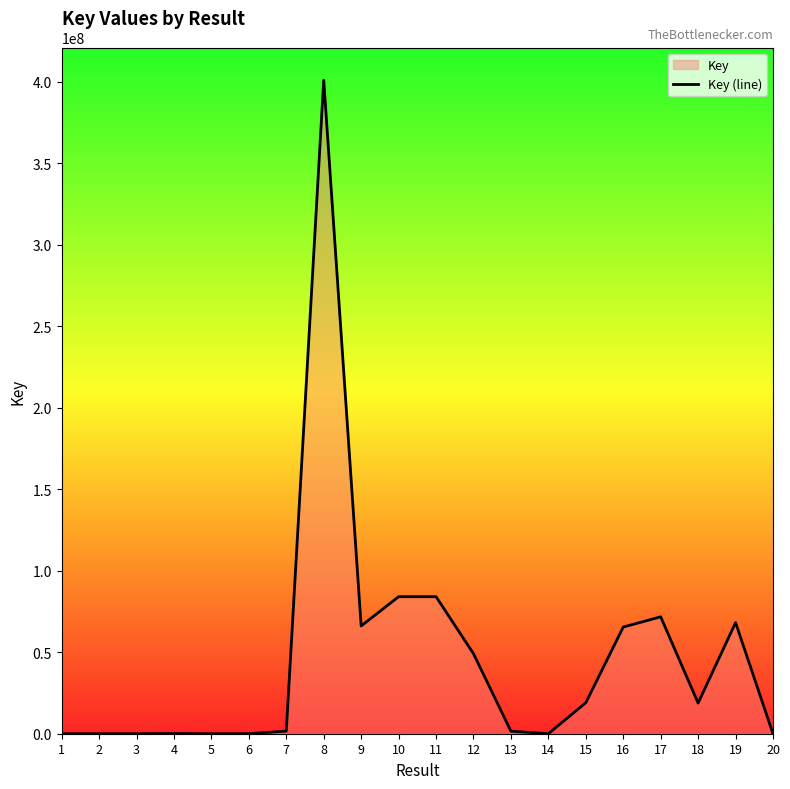

Rank the categories by value from highest to lowest.

8, 10, 11, 17, 19, 9, 16, 12, 15, 18, 7, 13, 4, 2, 6, 20, 5, 14, 1, 3